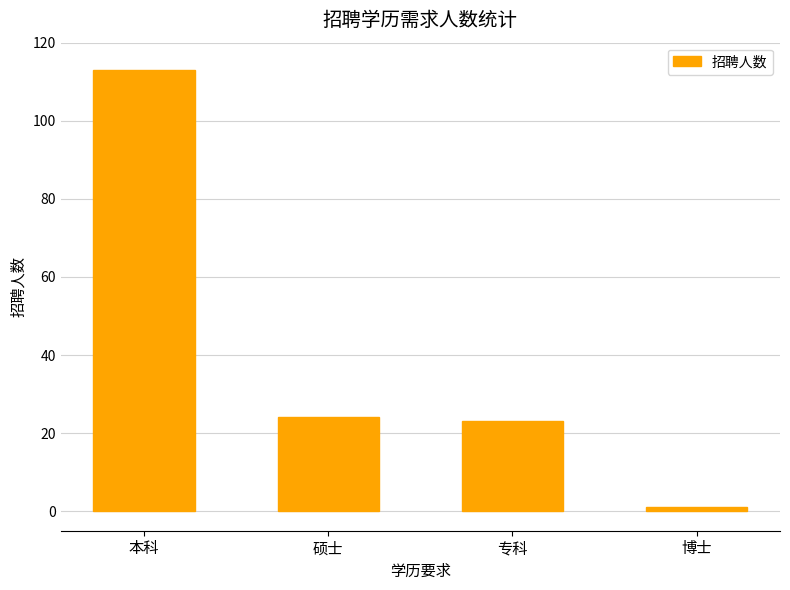

The chart shows a value of 161 at 本科. True or false?

False